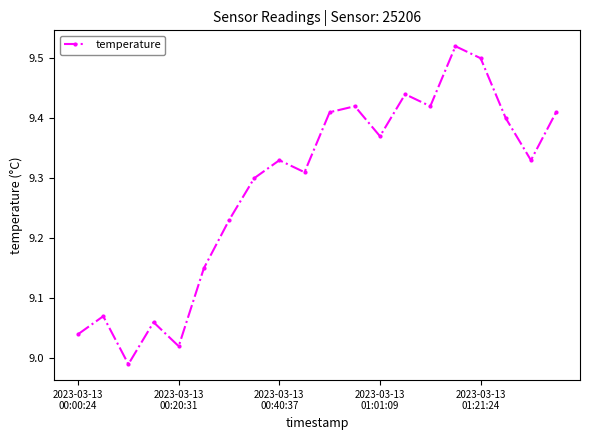

True or false: the data has more than 2 interior local peaks.

True